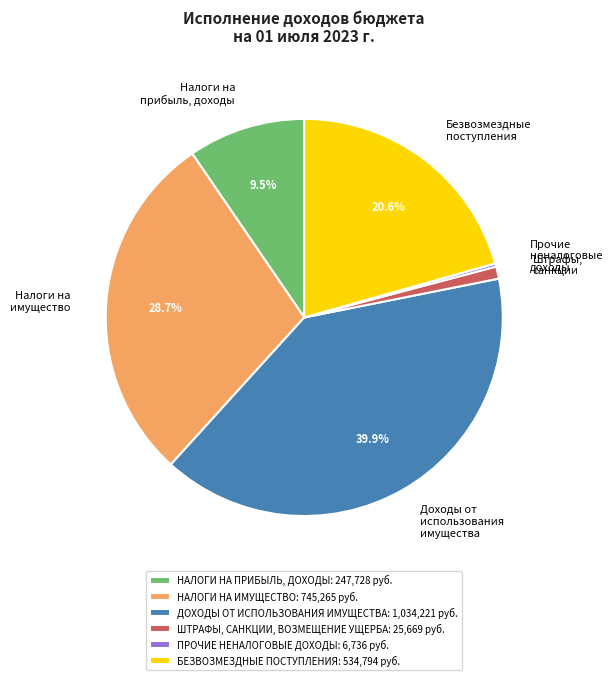

To the nearest percent, what is the difference between the БЕЗВОЗМЕЗДНЫЕ ПОСТУПЛЕНИЯ and ДОХОДЫ ОТ ИСПОЛЬЗОВАНИЯ ИМУЩЕСТВА slice percentages?

19%